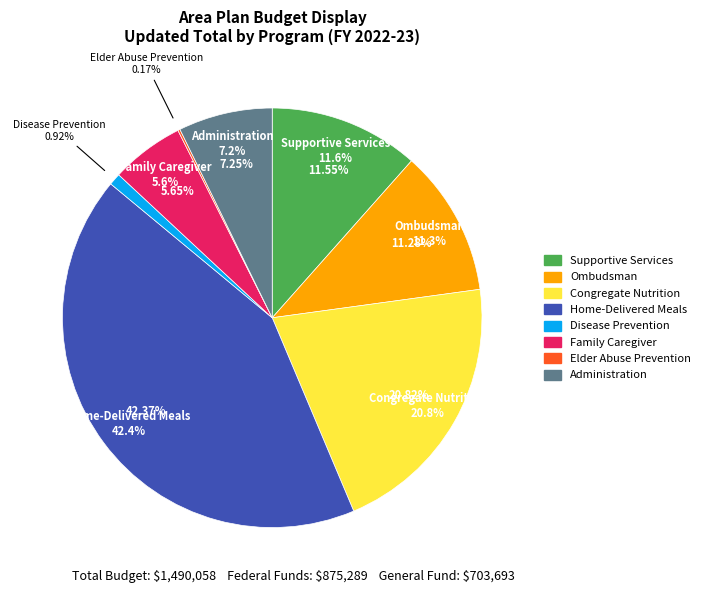

How much of the chart is everything except Family Caregiver?

94.4%